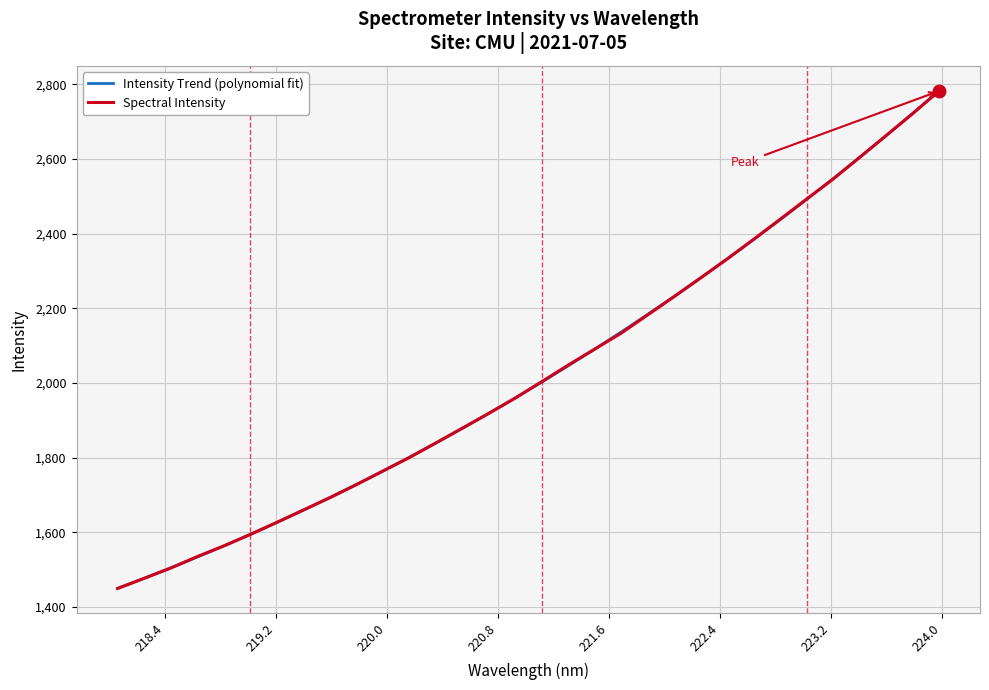

What is the smallest value displayed?

1449.9